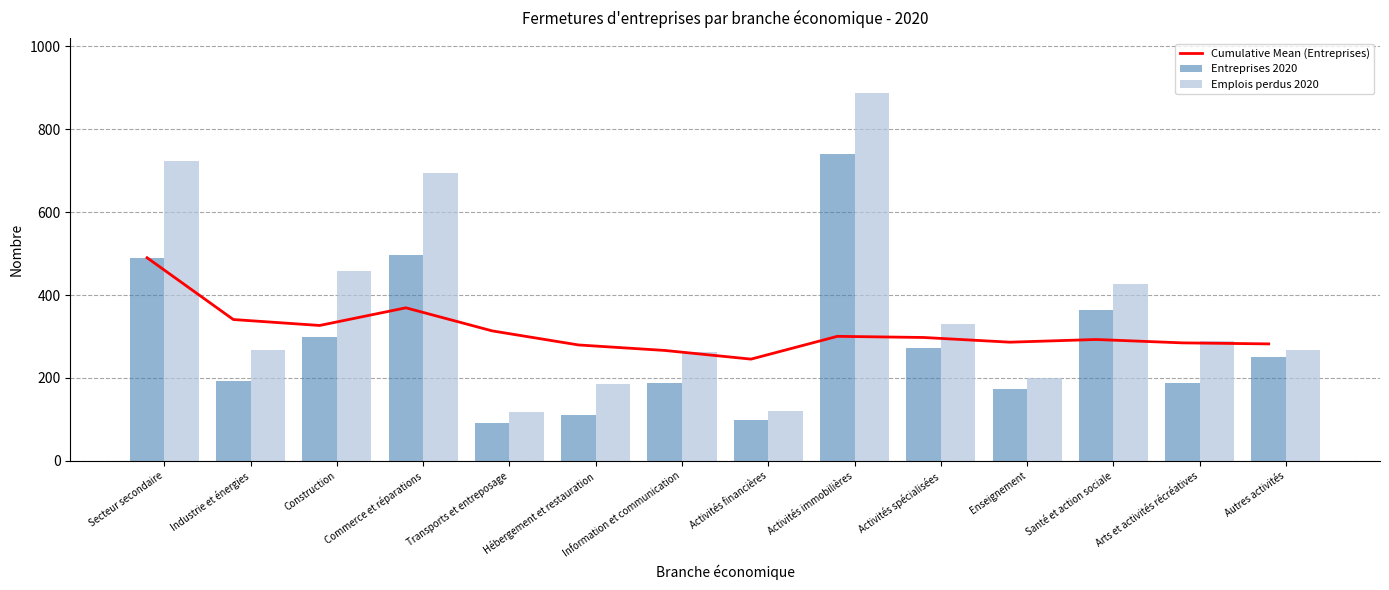

Rank the series at Activités spécialisées from highest to lowest value.

Emplois perdus 2020, Cumulative Mean (Entreprises), Entreprises 2020